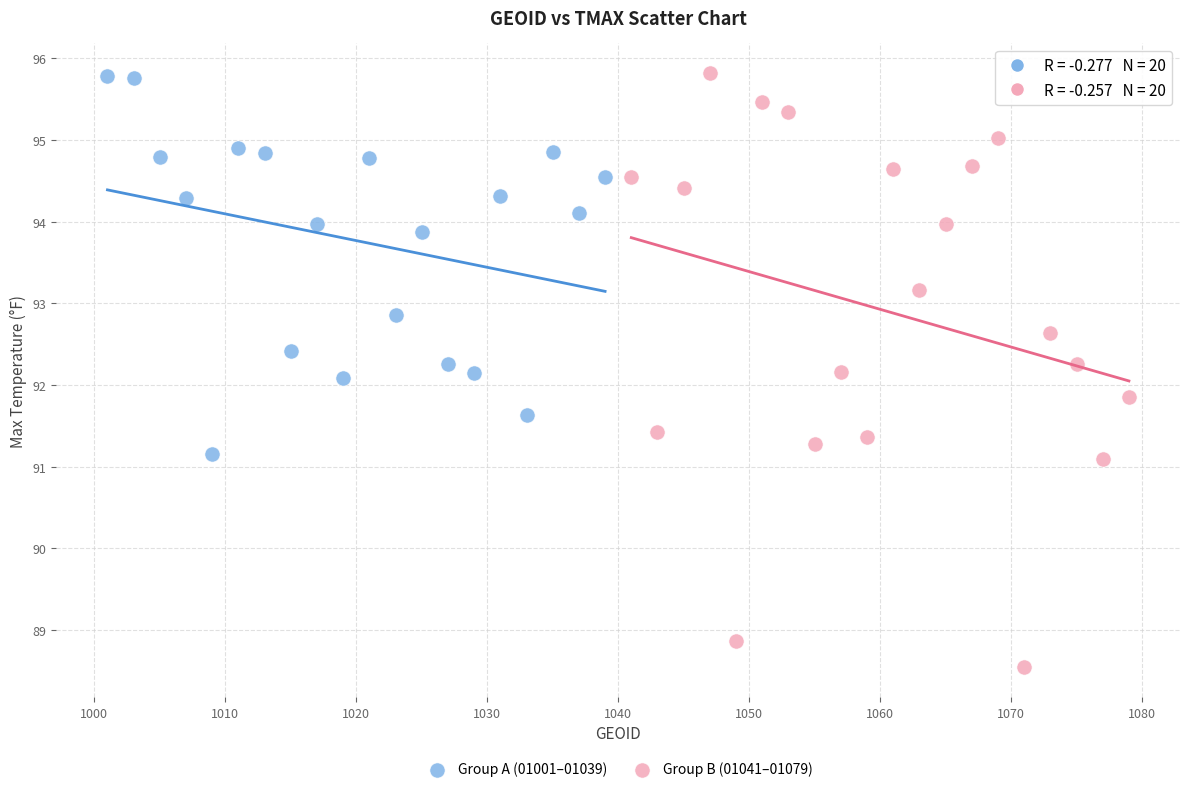

What are all the series names shown in the legend?

Group A (01001–01039), Group B (01041–01079)